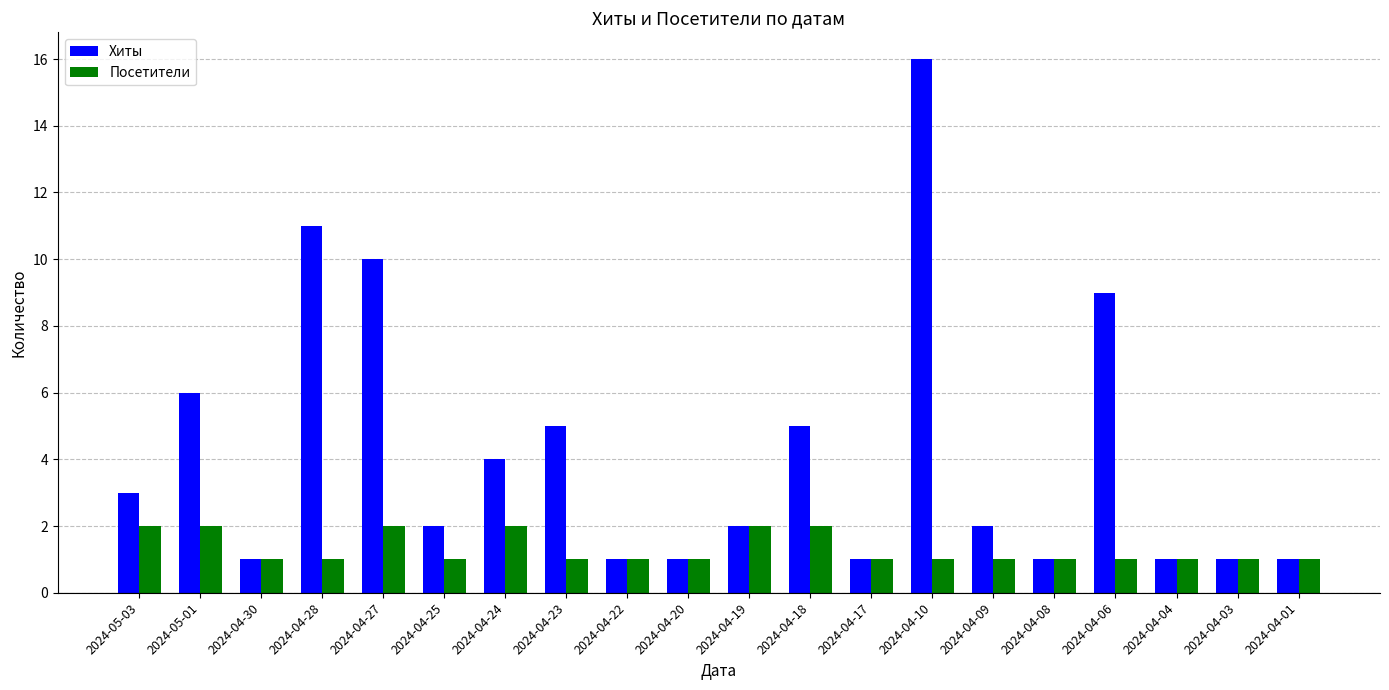

What is the average value of the Хиты series?

4